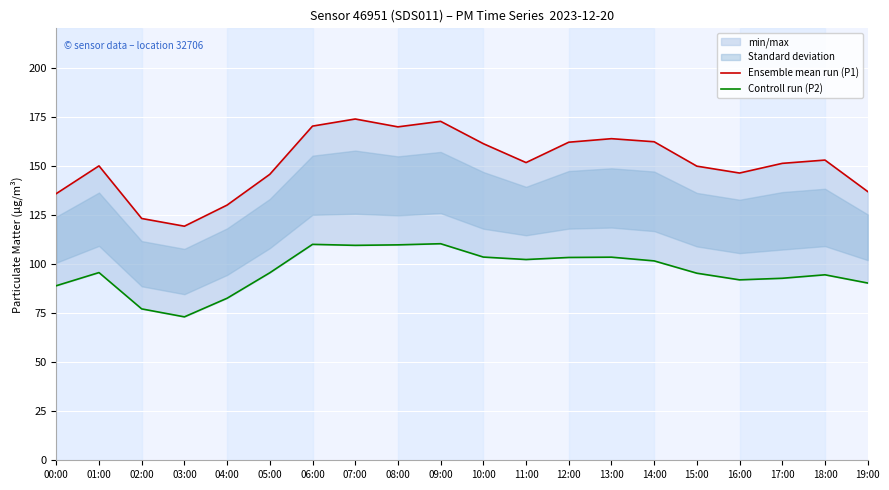

At which category does Ensemble mean run (P1) reach its first local valley?

03:00